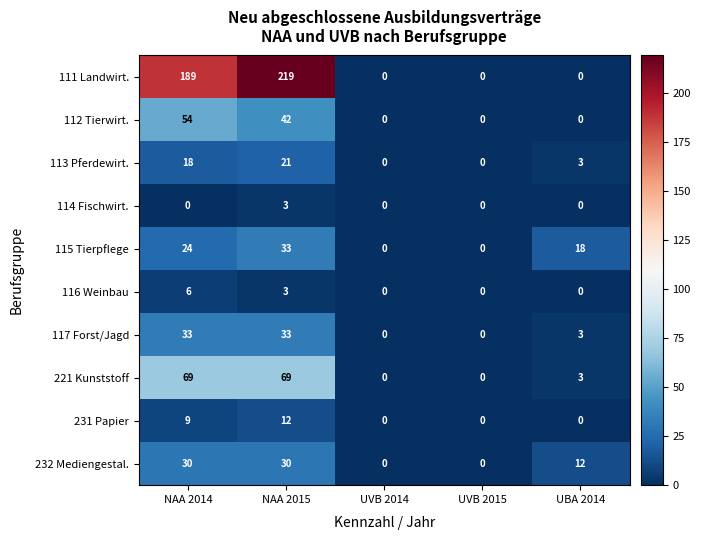

What is the spread (max minus min) of values at UBA 2014?

18